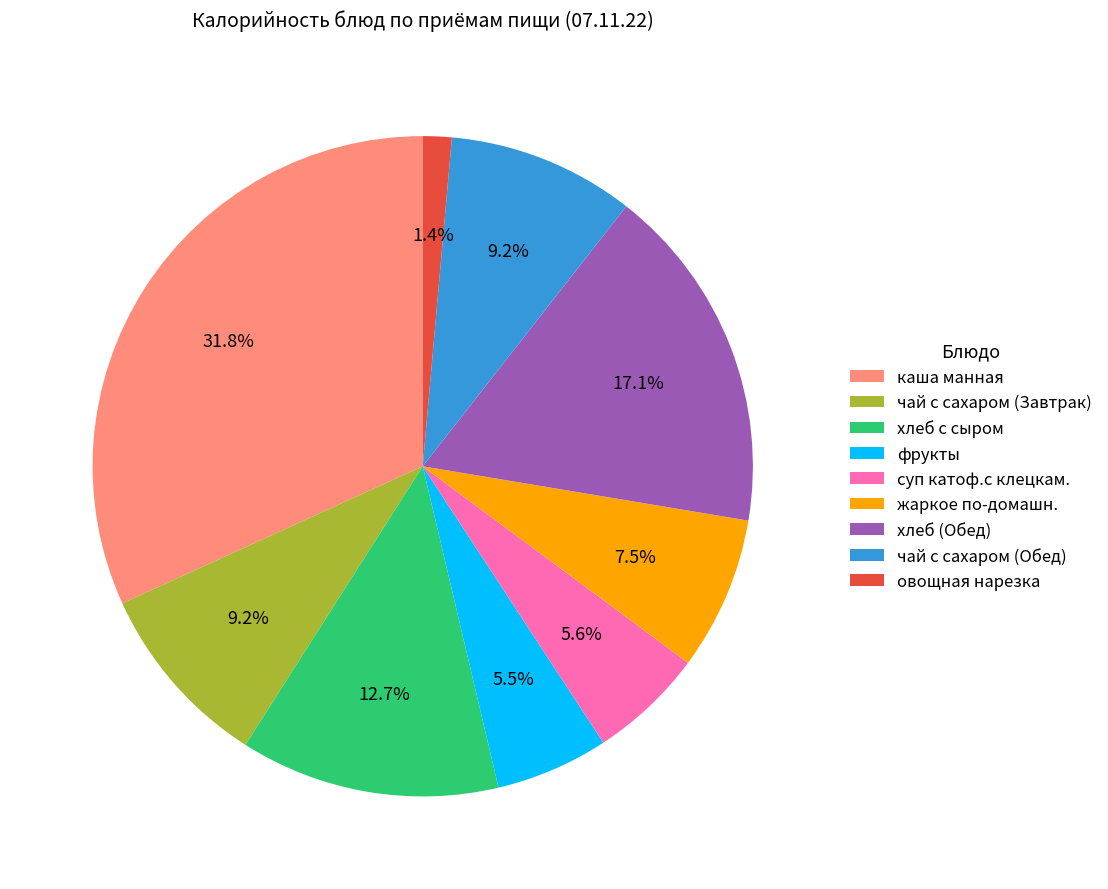

Count the number of slices in the pie.

9